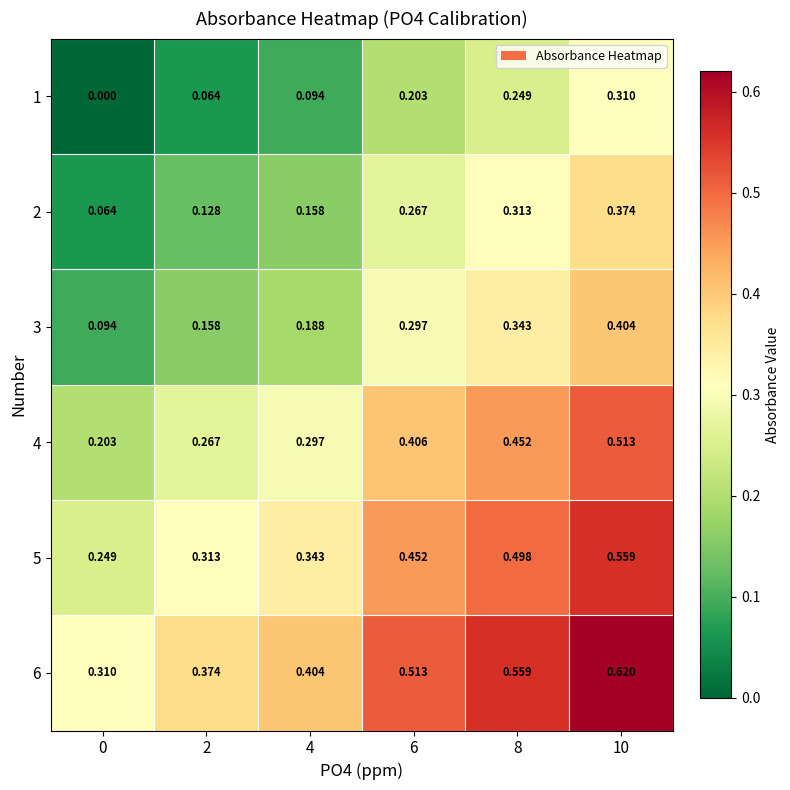

Is the value of 3 at 2 greater than the value of 4 at 4?

No